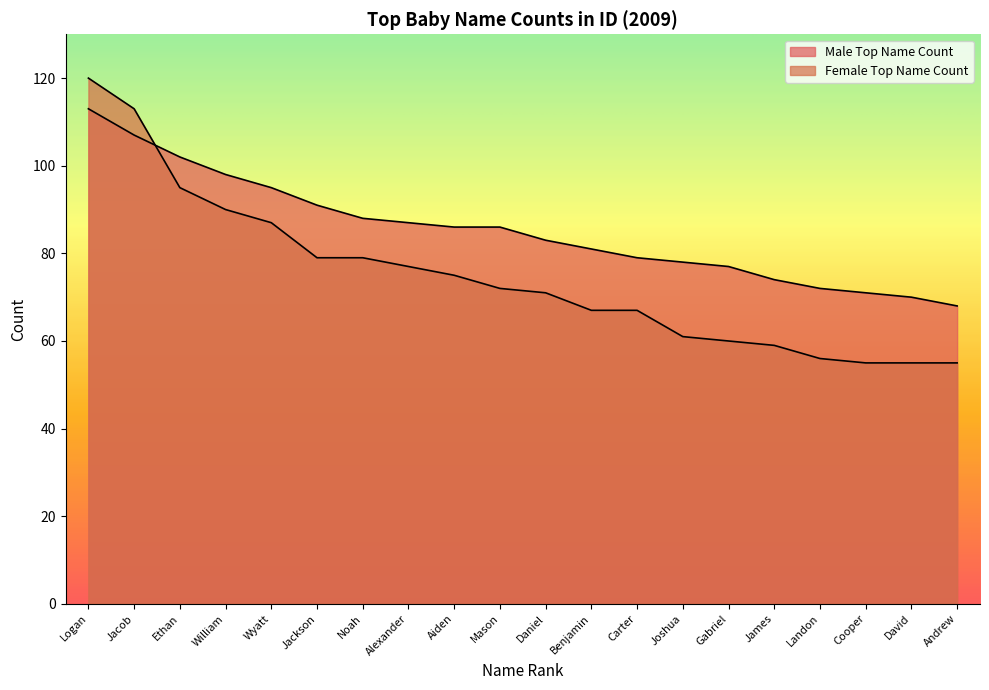

How many values in the Male Top Name Count series are below 86?

10